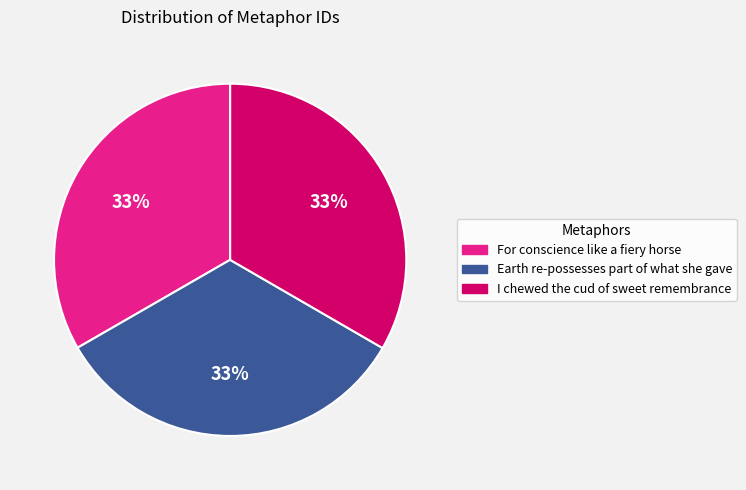

How many segments does this pie chart have?

3